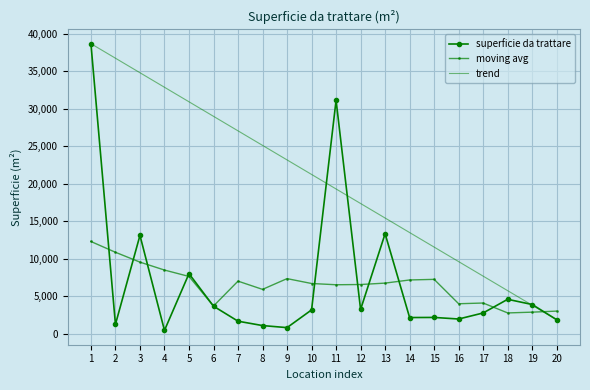

At which category does moving avg reach its first local valley?

6